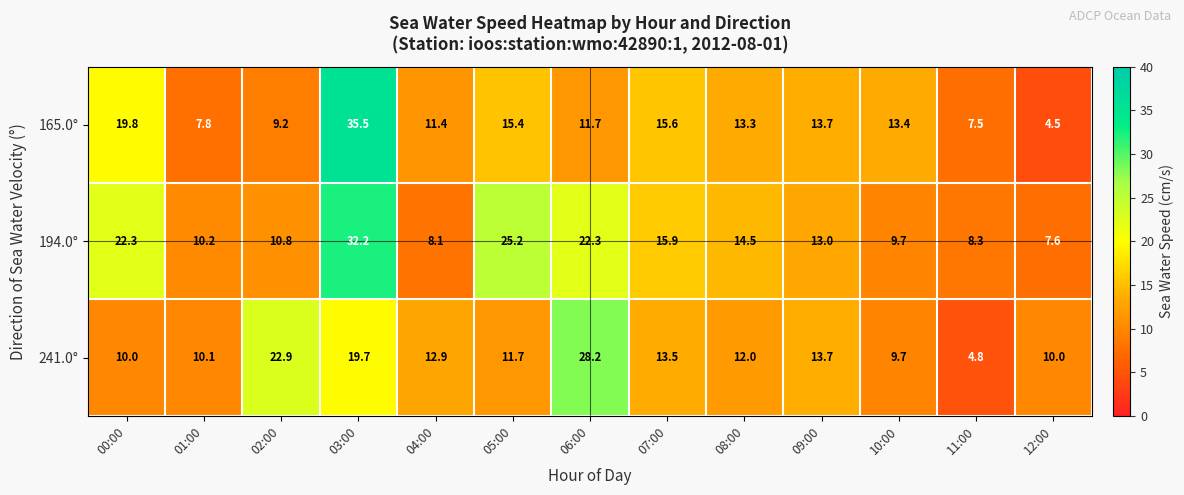

At which category is the sum across all series the highest?

03:00